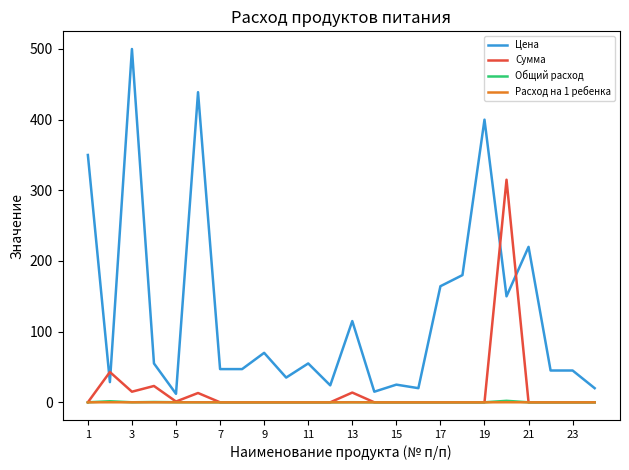

True or false: Расход на 1 ребенка and Цена intersect in this chart.

False